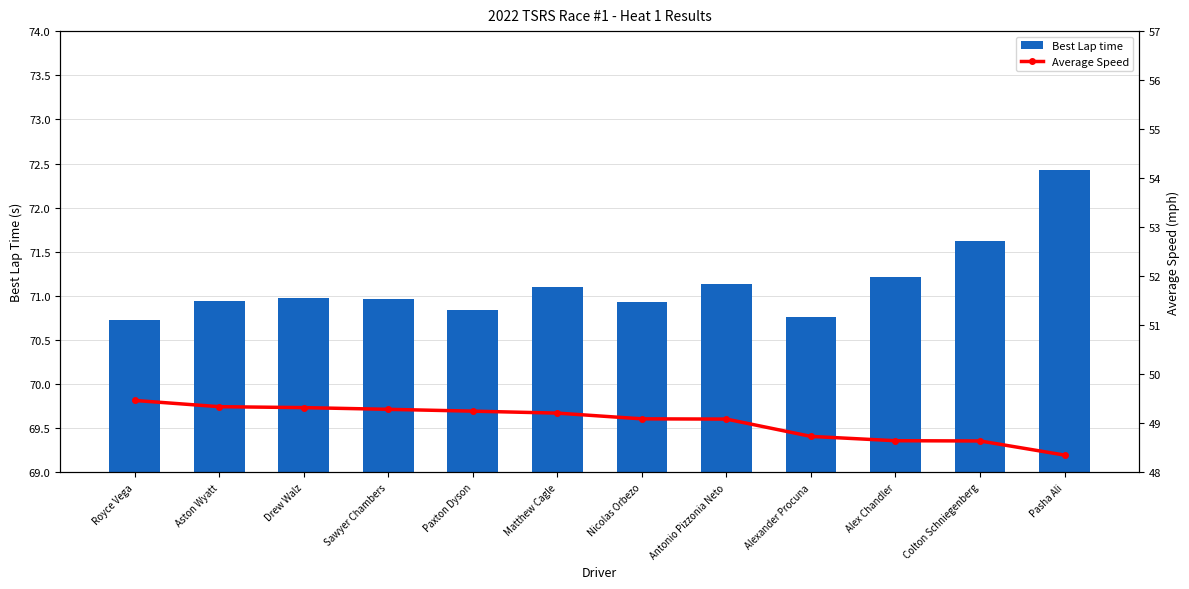

What is the label of the 1st bar from the left?

Royce Vega